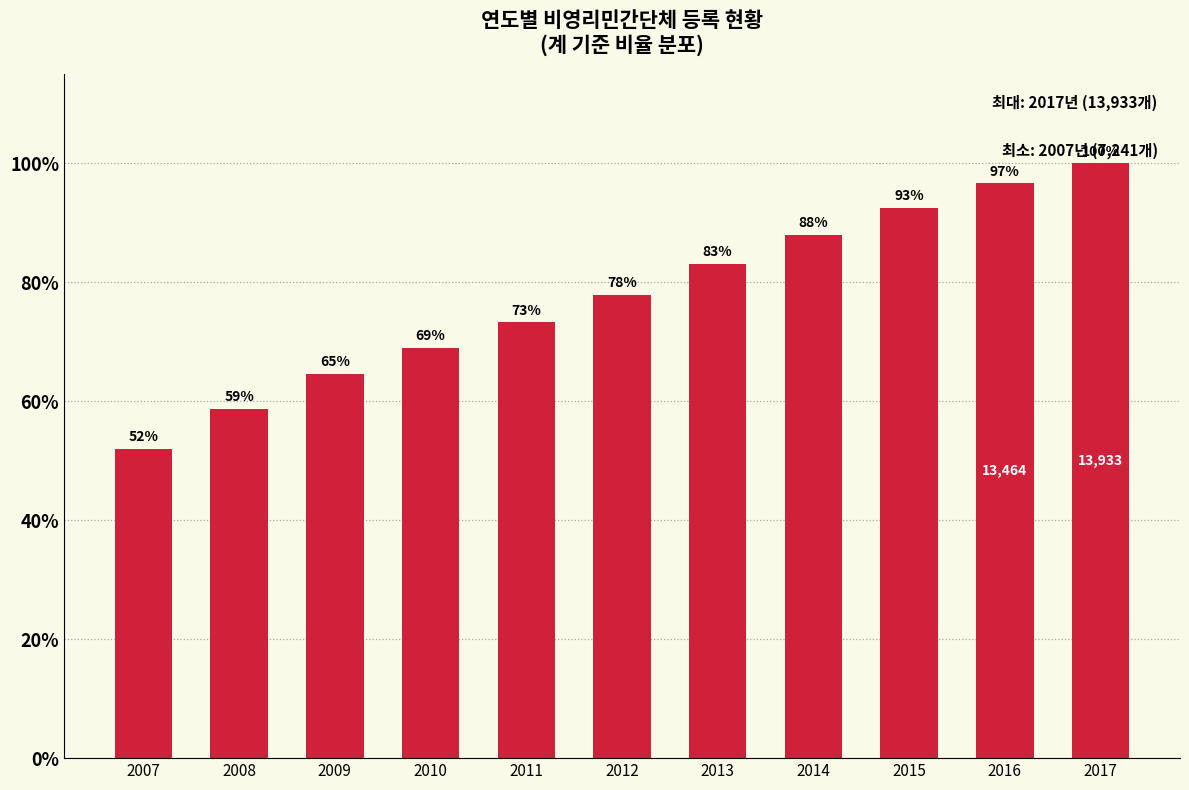

Rank the categories by value from highest to lowest.

2017, 2016, 2015, 2014, 2013, 2012, 2011, 2010, 2009, 2008, 2007